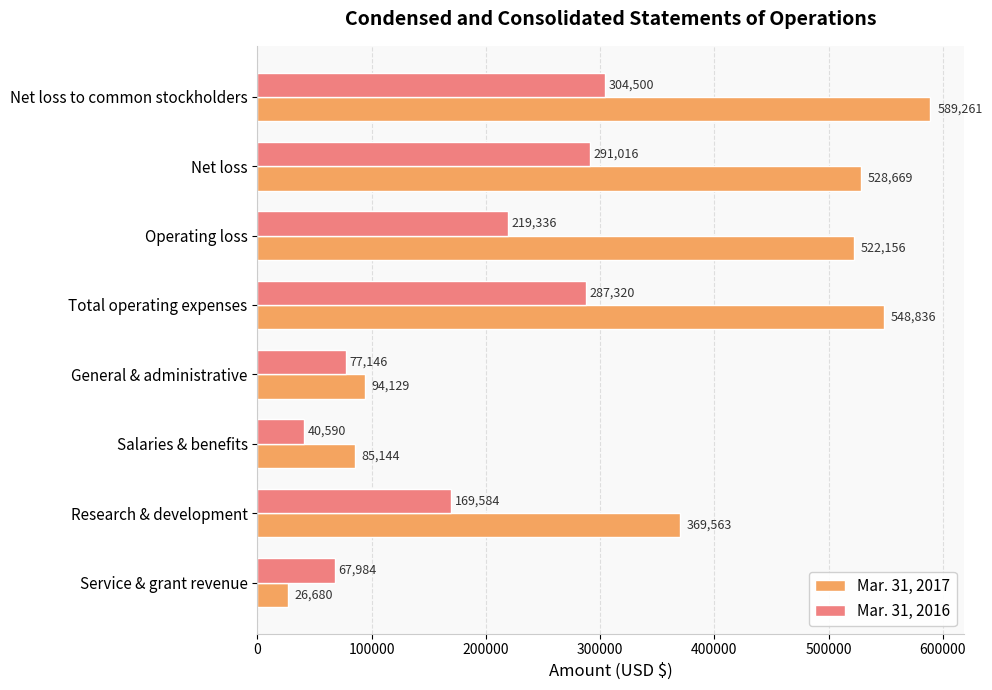

What is the lowest value of the Mar. 31, 2017 series?

26680